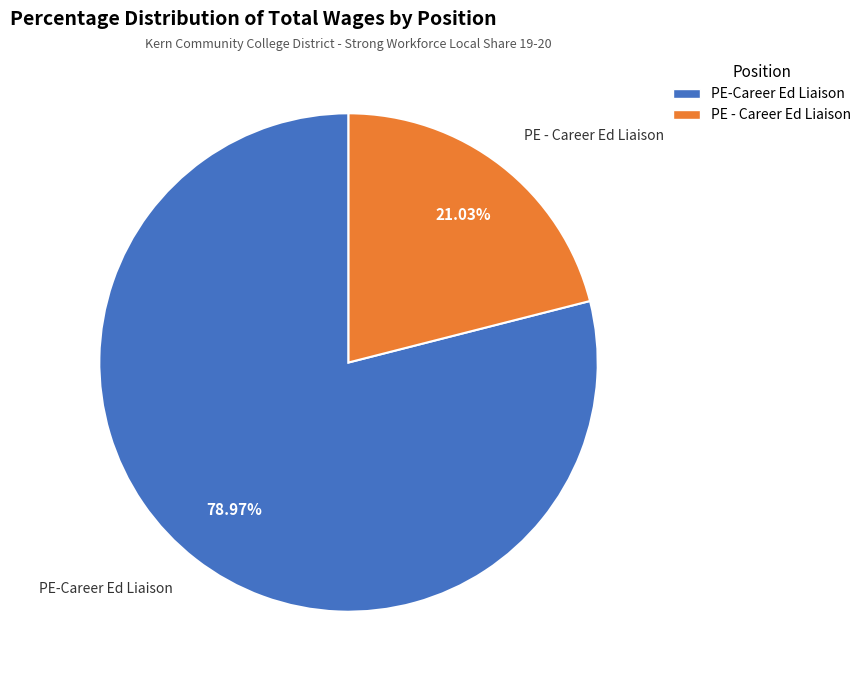

How many segments does this pie chart have?

2